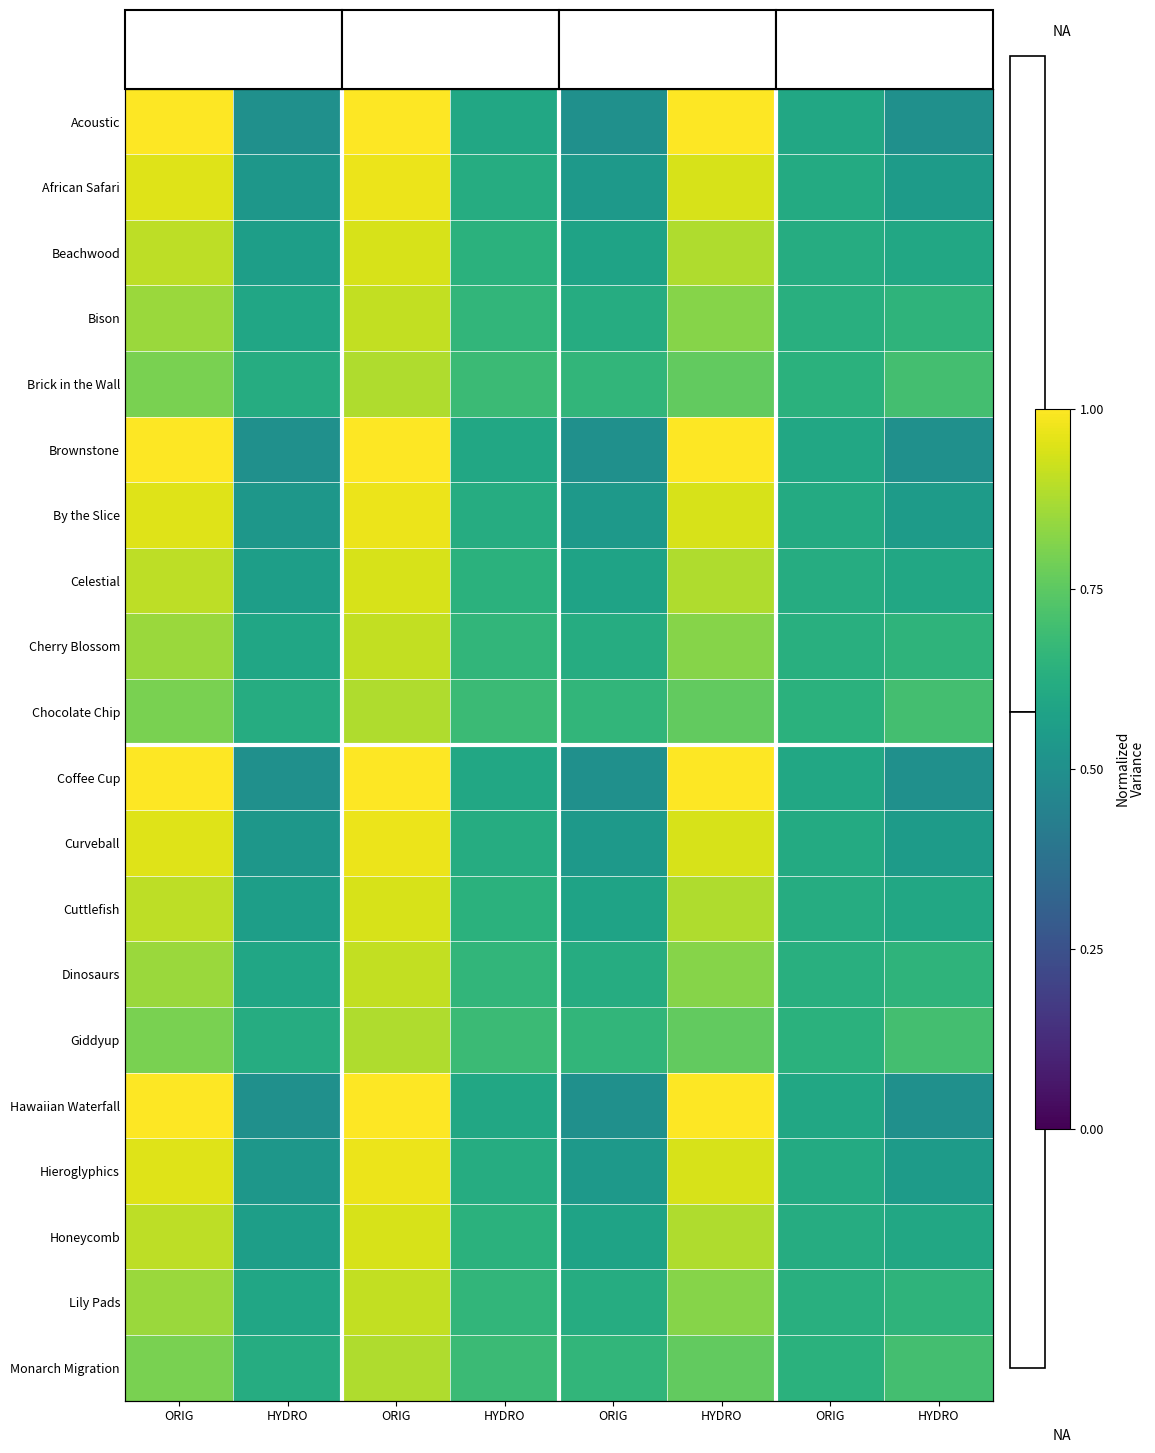

At which category is the sum across all series the highest?

ORIG